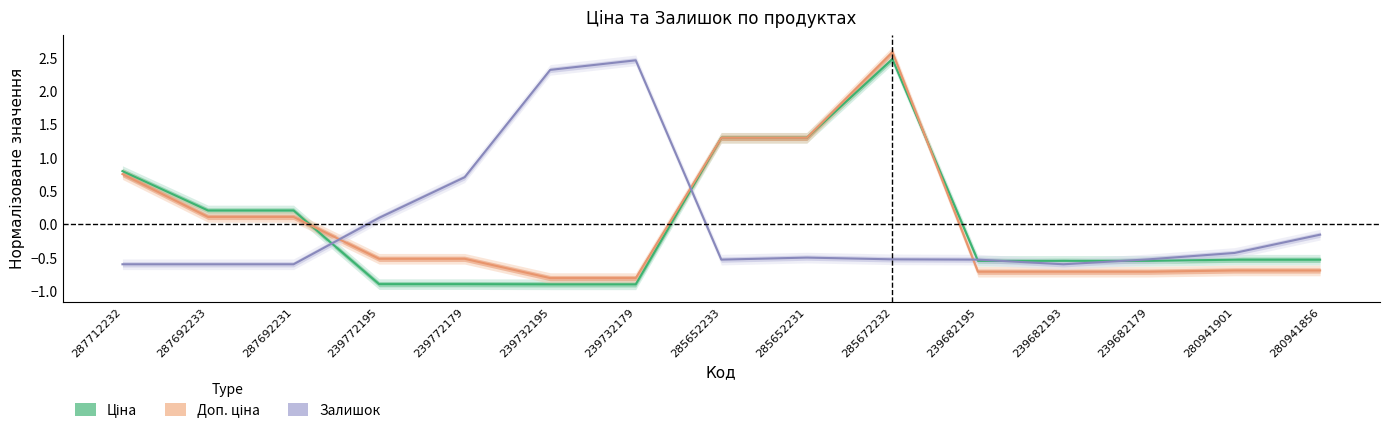

After their last crossing, which series has the higher values: Ціна or Доп. ціна?

Ціна